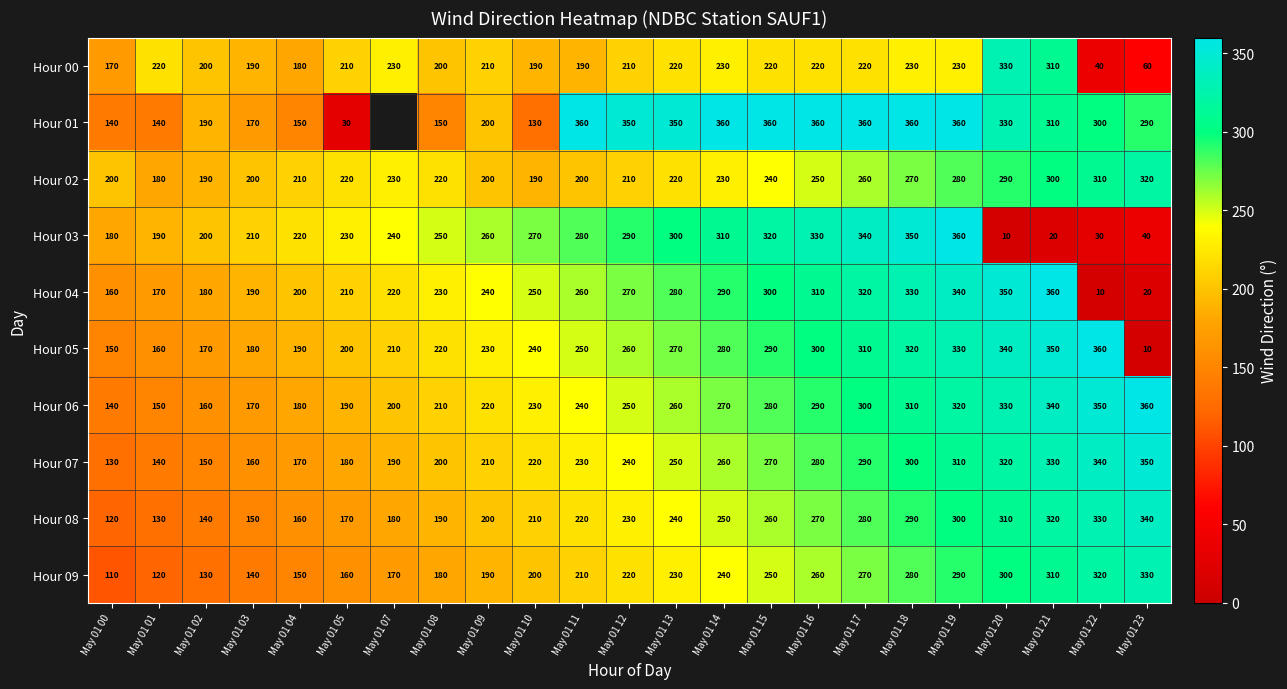

Between May 01 05 and May 01 00, which is larger?

May 01 05